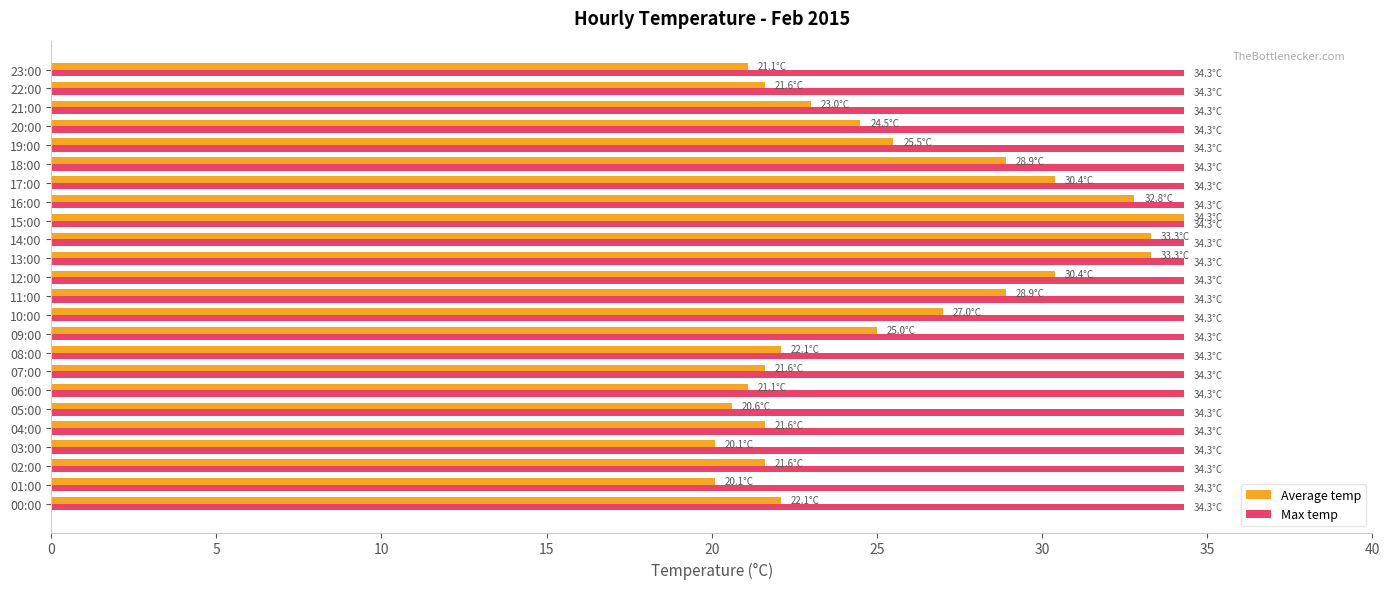

Is the value of Average temp at 10:00 greater than the value of Max temp at 19:00?

No